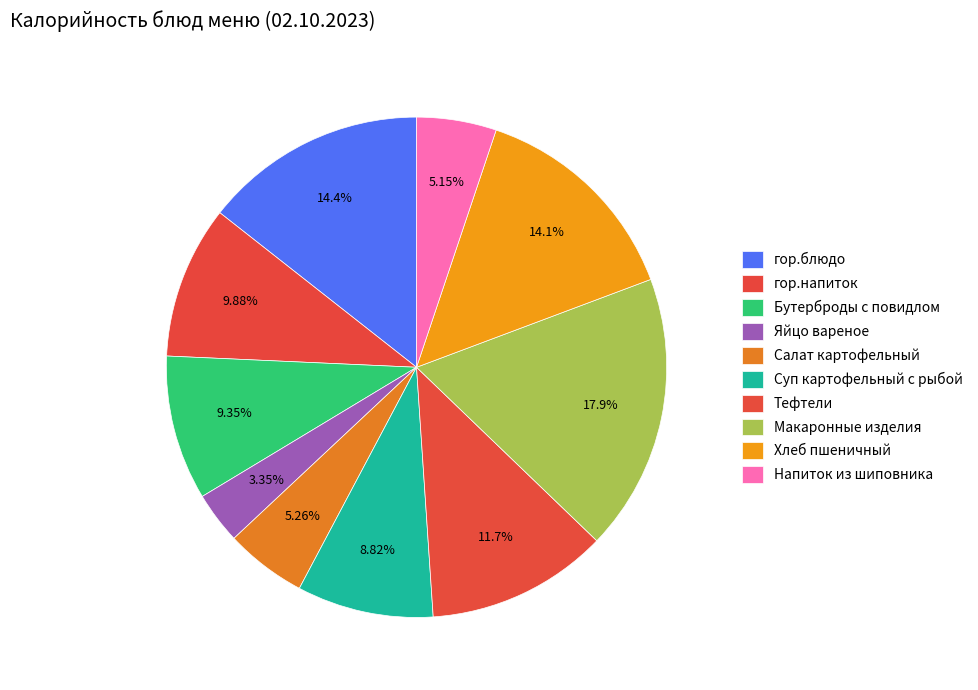

To the nearest percent, what is the difference between the largest and smallest slice percentages?

15%